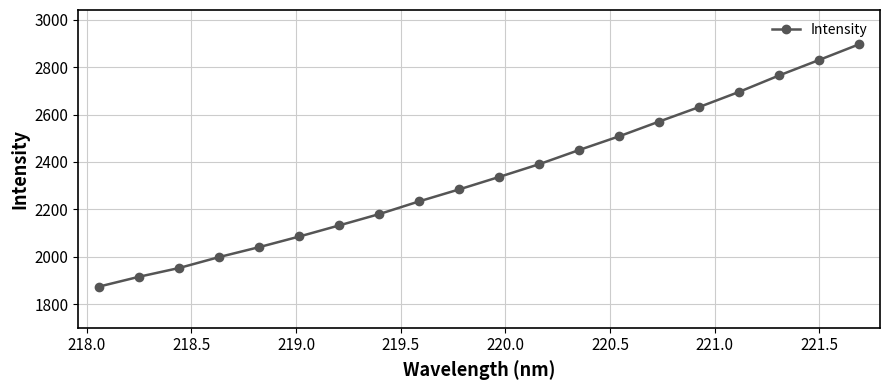

What is the difference between the second highest and minimum values?

956.6